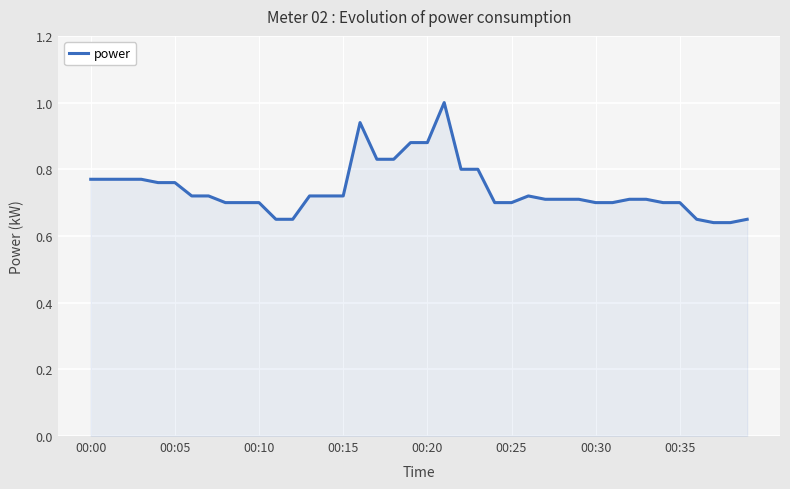

What is the difference between the maximum and minimum values?

0.4